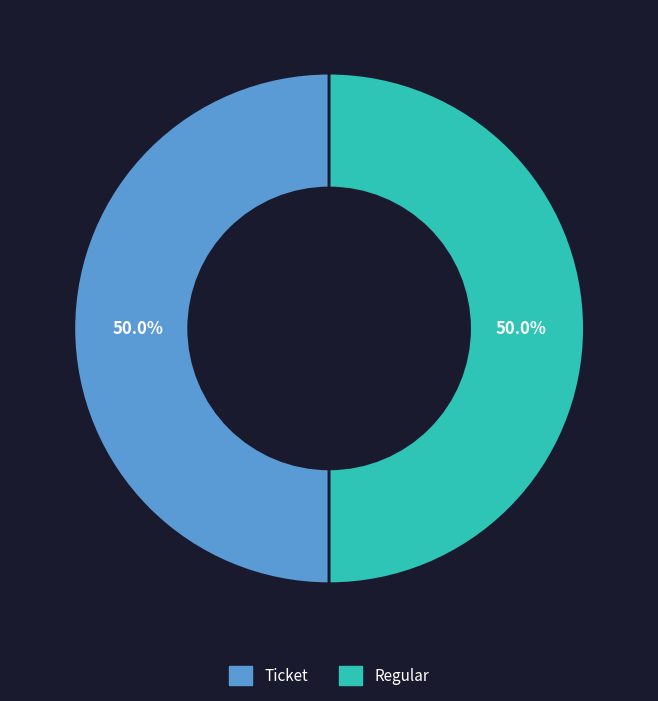

What percentage is NOT represented by Regular?

50.0%